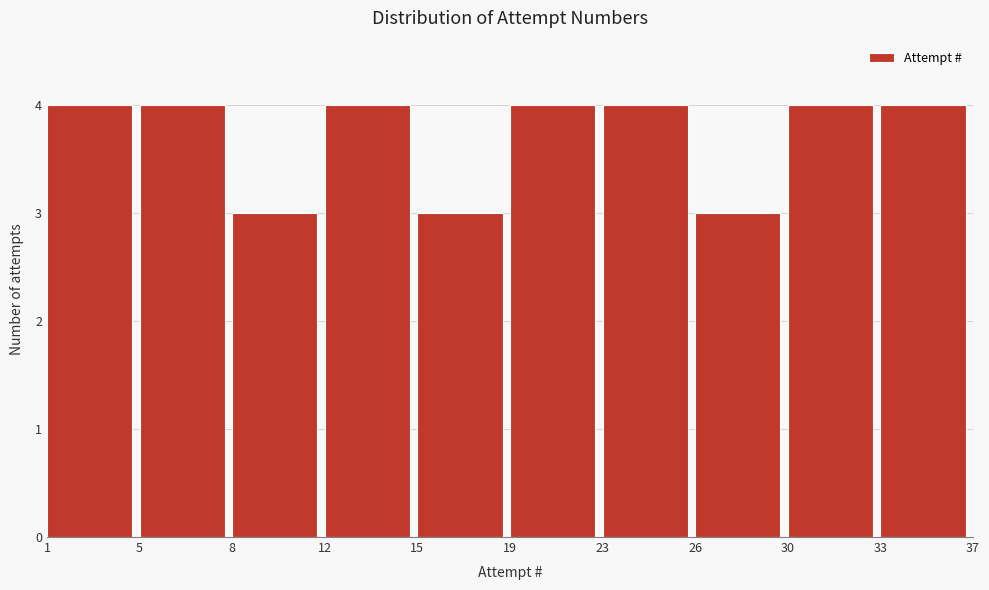

Reading left to right, what are all the values shown in this chart?

4	4	3	4	3	4	4	3	4	4